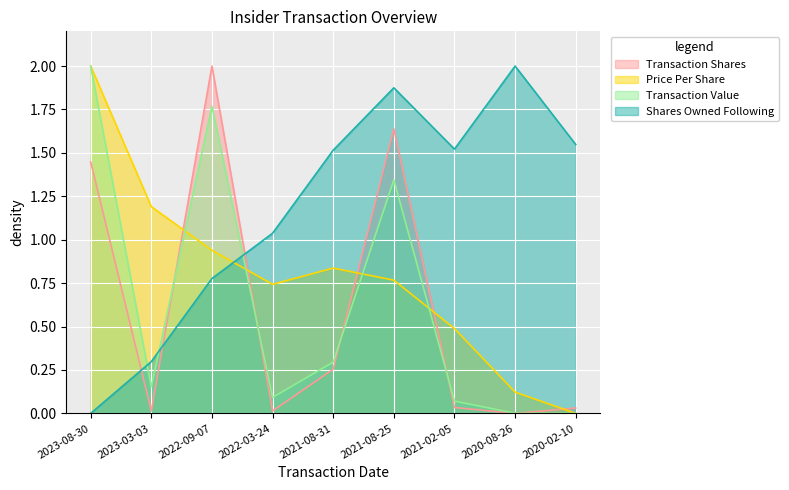

Where is Transaction Value nearest to the value 1?

2021-08-25